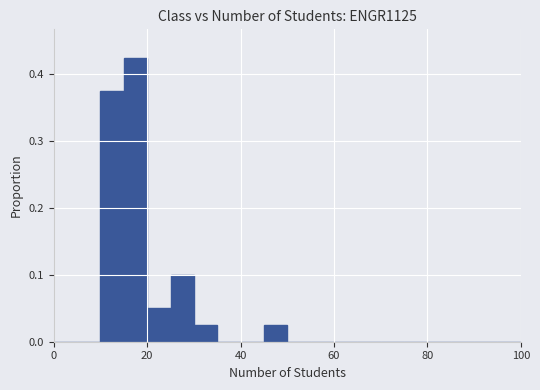

Around what value on the x-axis is the tallest bar? Give the approximate position of its centre, as read against the axis.

18